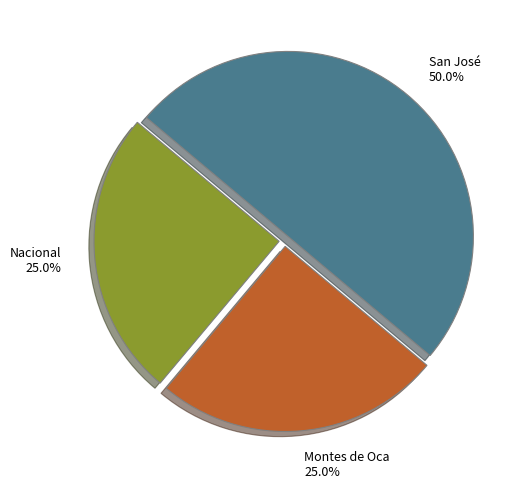

Does Nacional account for over 50% of the chart?

No